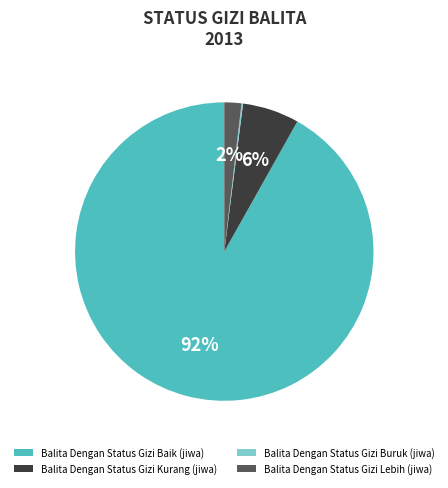

True or false: Balita Dengan Status Gizi Lebih (jiwa) accounts for 16% of the total.

False